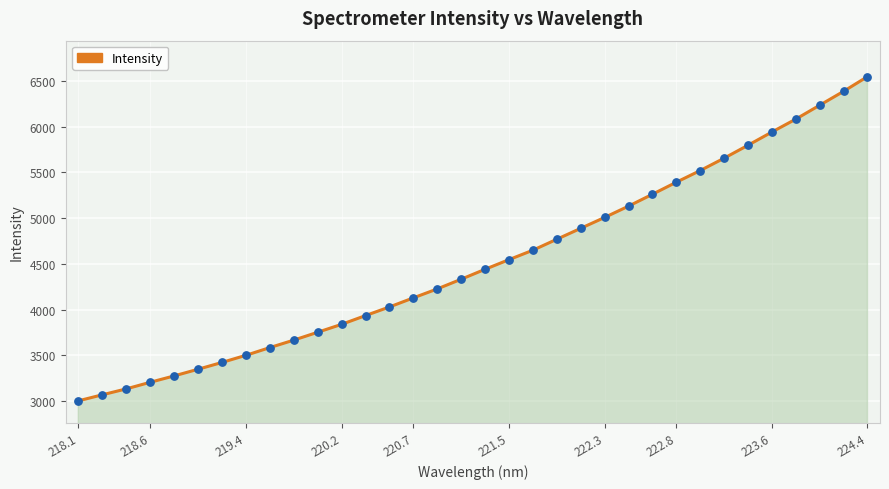

What is the difference between the maximum and minimum values?

3542.9